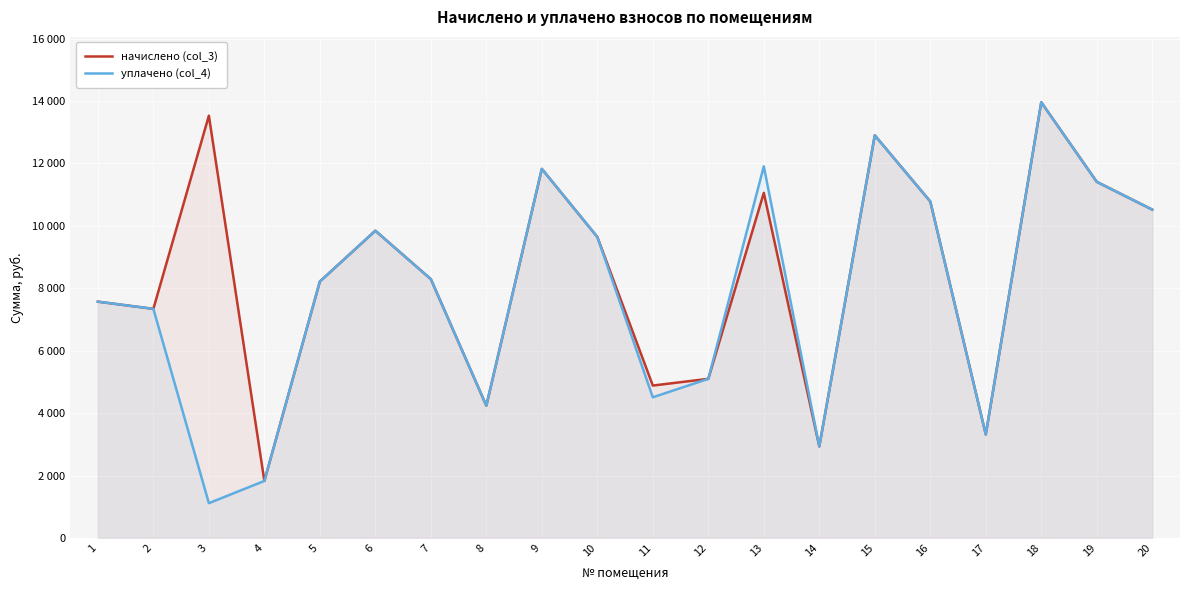

Is it true that уплачено (col_4) equals 2043.3 at 17?

False